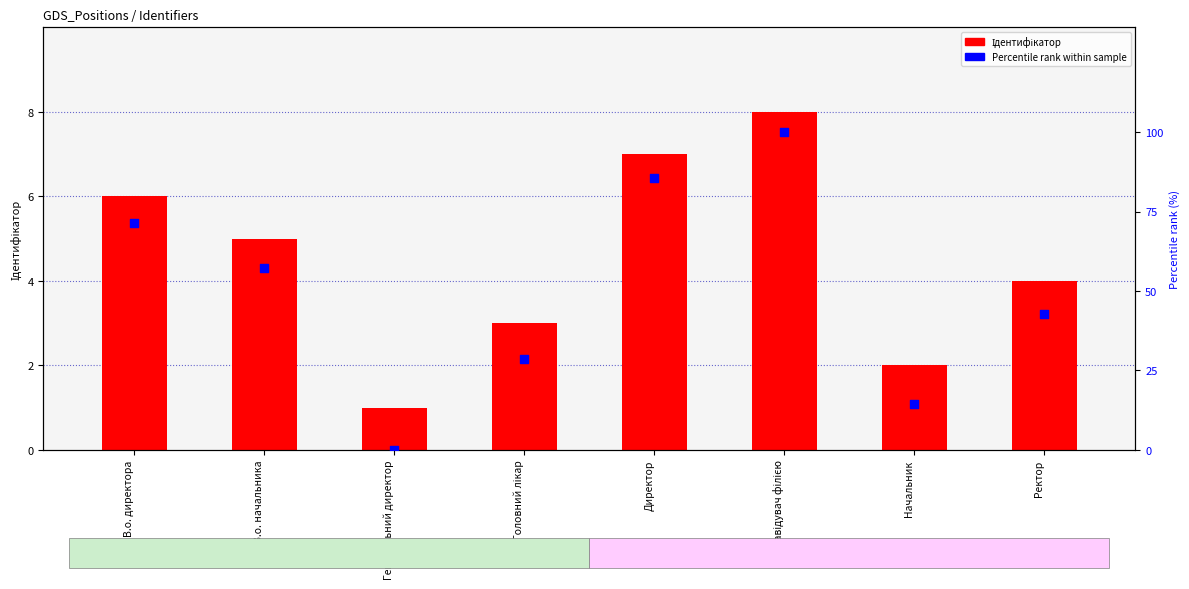

Which series contains the highest Y value?

Percentile rank